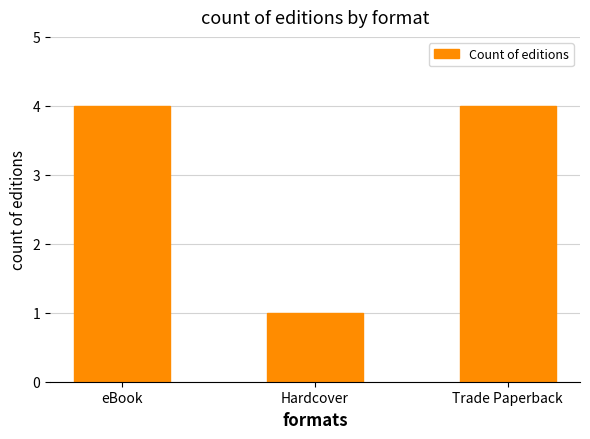

Are the bars grouped side by side (vs. stacked)?

No